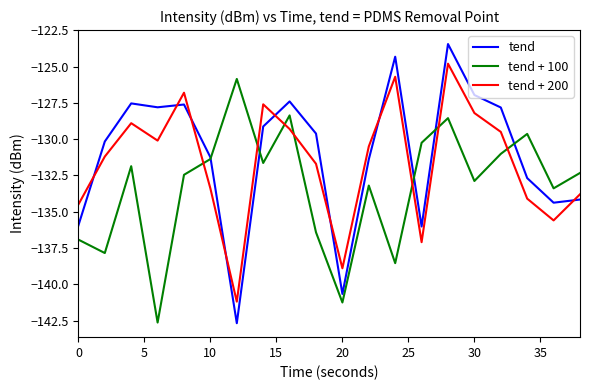

Rank the series by their average value, from highest to lowest.

tend, tend + 200, tend + 100